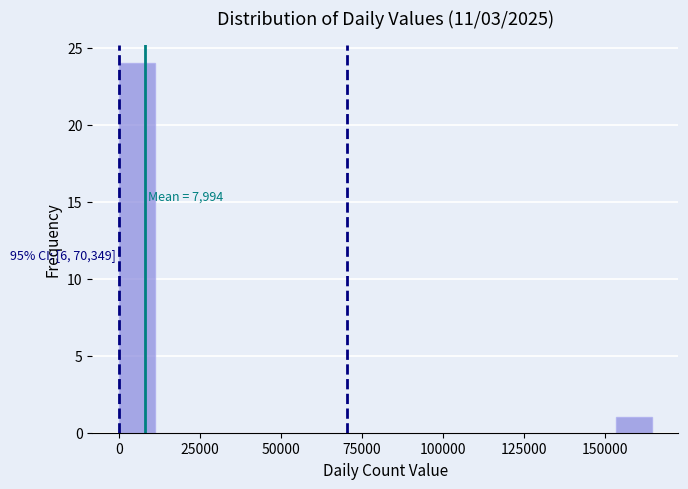

Read against the x-axis, roughly where is the centre of the tallest bar?

5000